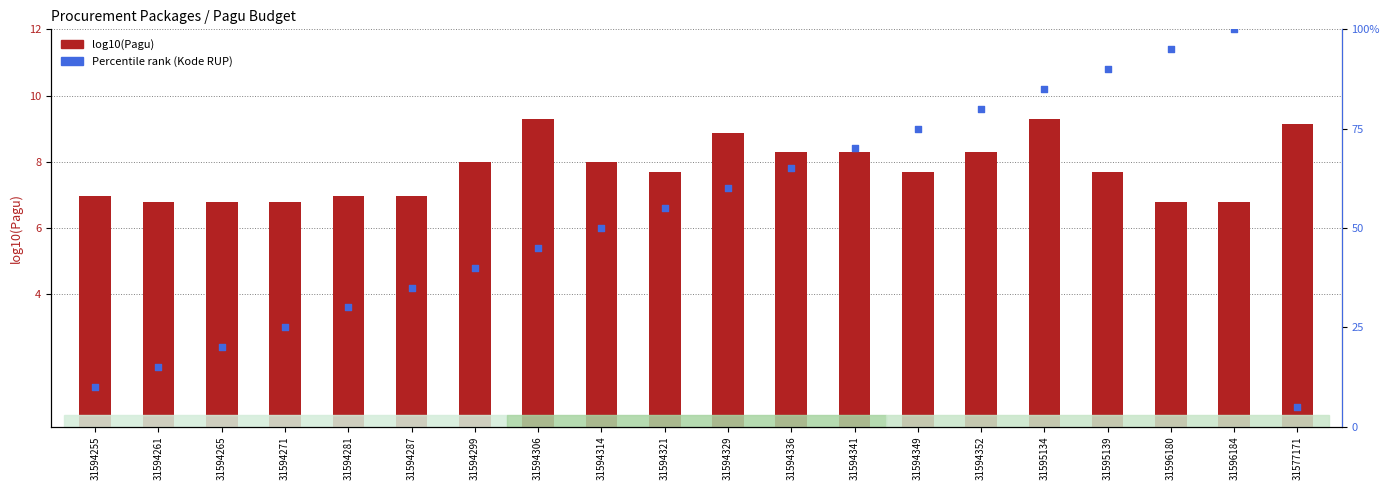

Which series has the largest total across all categories?

Percentile Rank (Kode RUP)